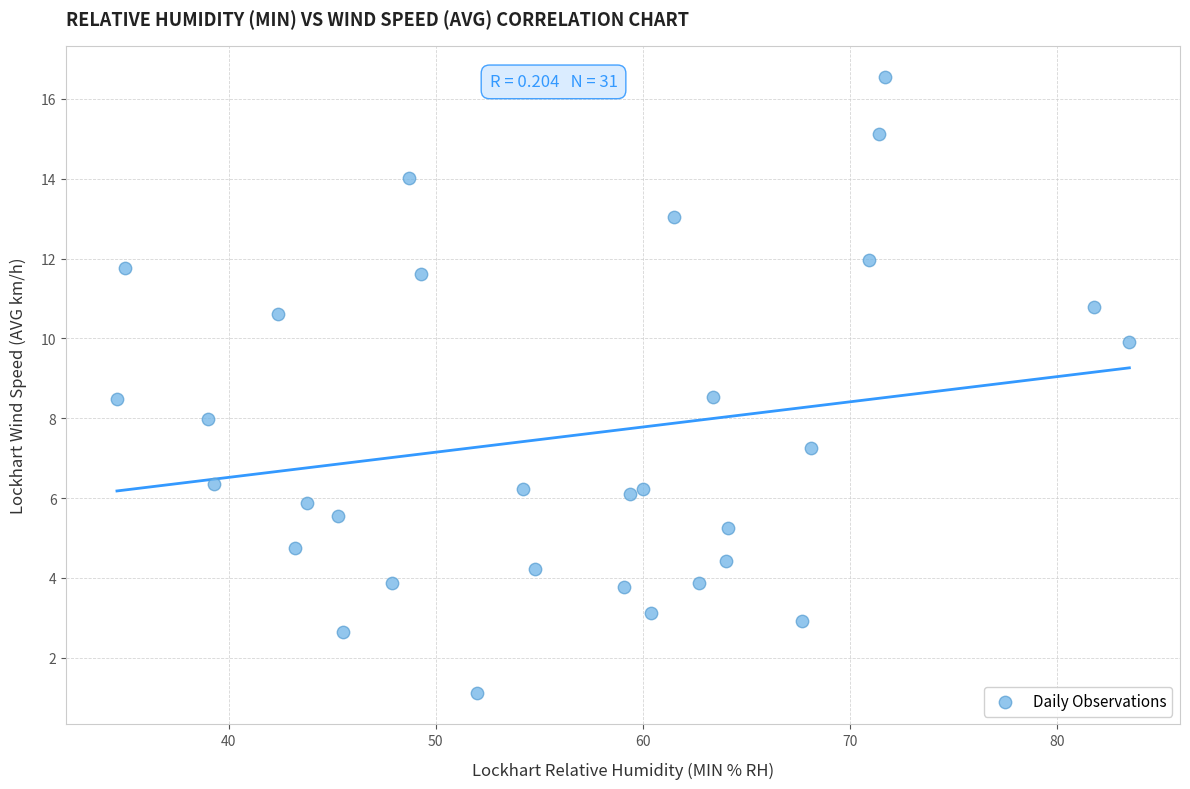

What is the range of X values (max minus min)?

48.9